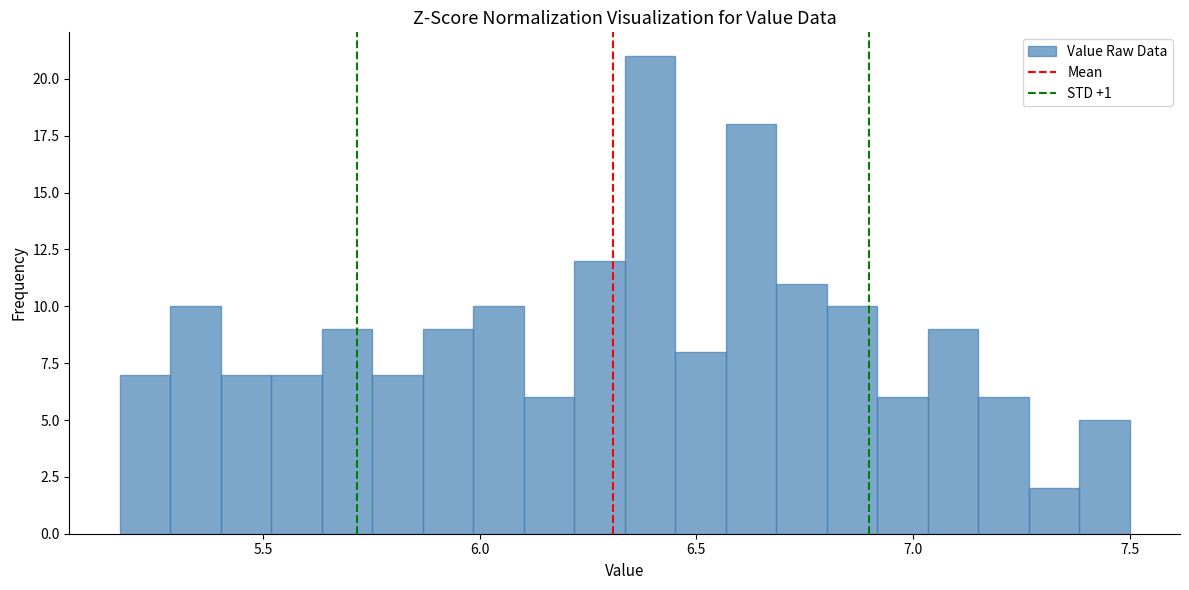

Read against the x-axis, roughly where is the centre of the tallest bar?

6.40